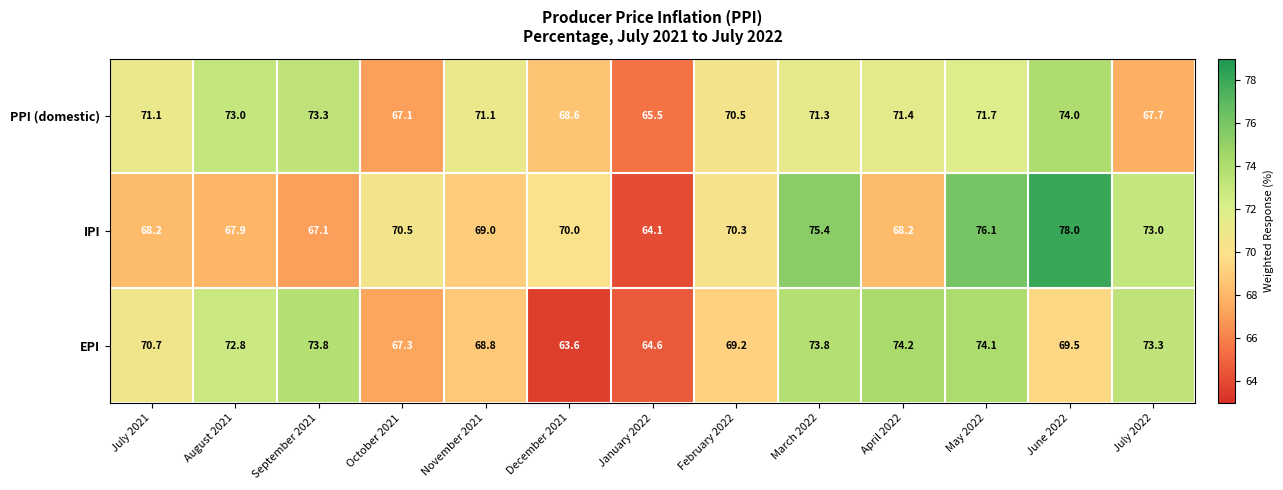

How many categories are shown in the chart?

13